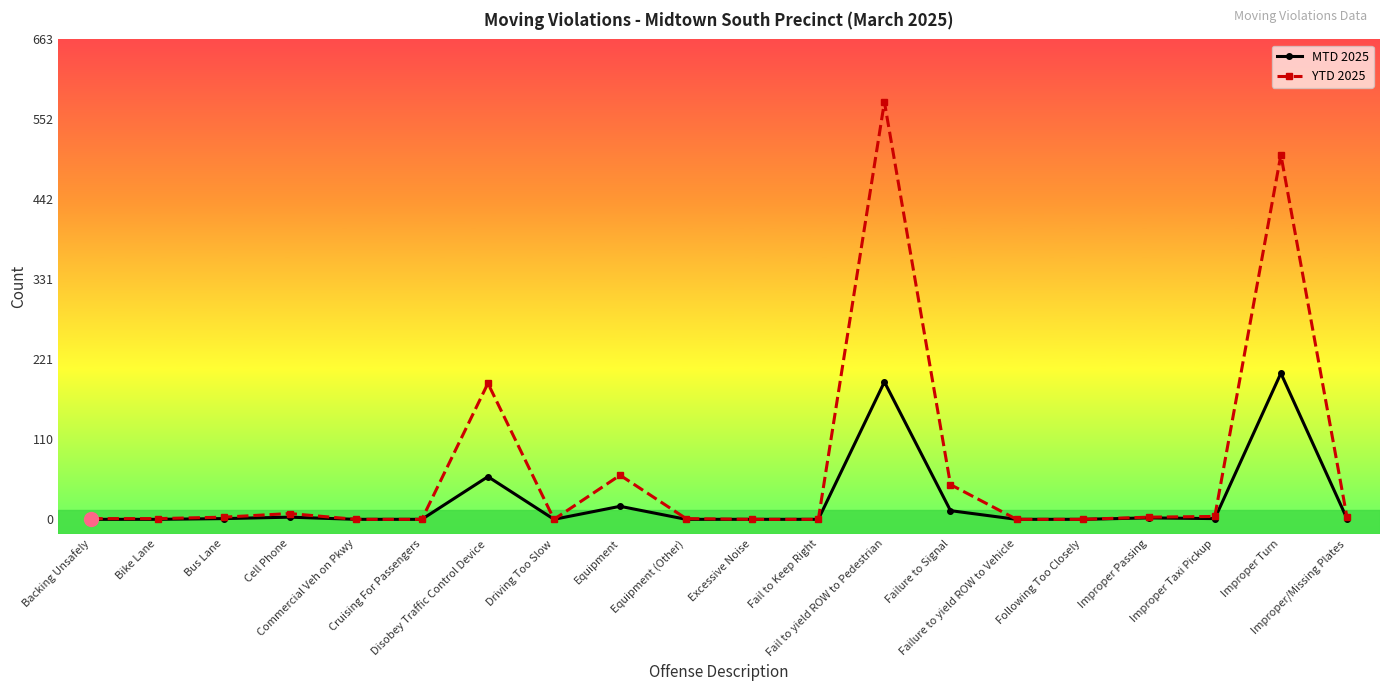

List the series in order of their overall mean, highest first.

YTD 2025, MTD 2025